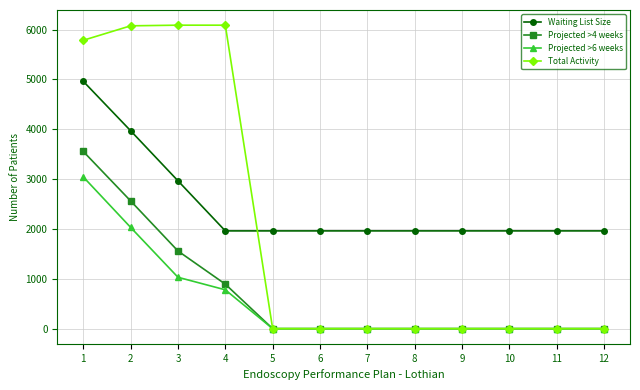

How many lines are shown in the chart?

4